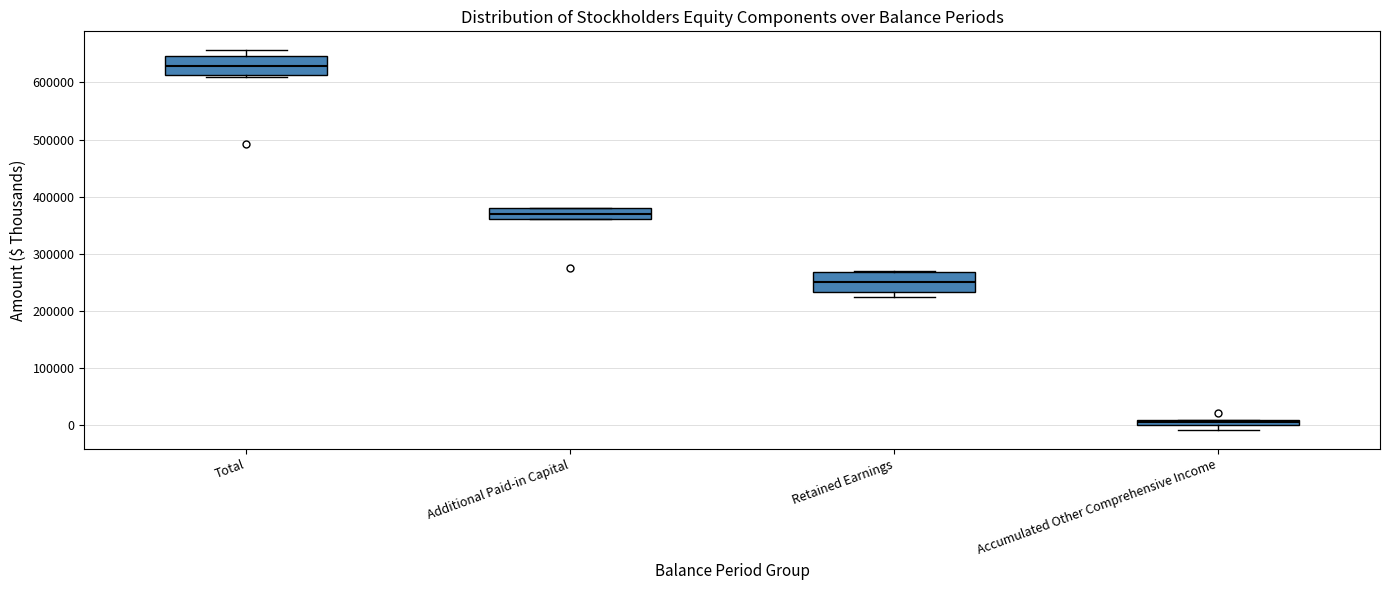

Where is the lower edge of the box for Accumulated Other Comprehensive Income on the y-axis? The values are not printed on the chart, so give them approximately, as read against the axis.

0